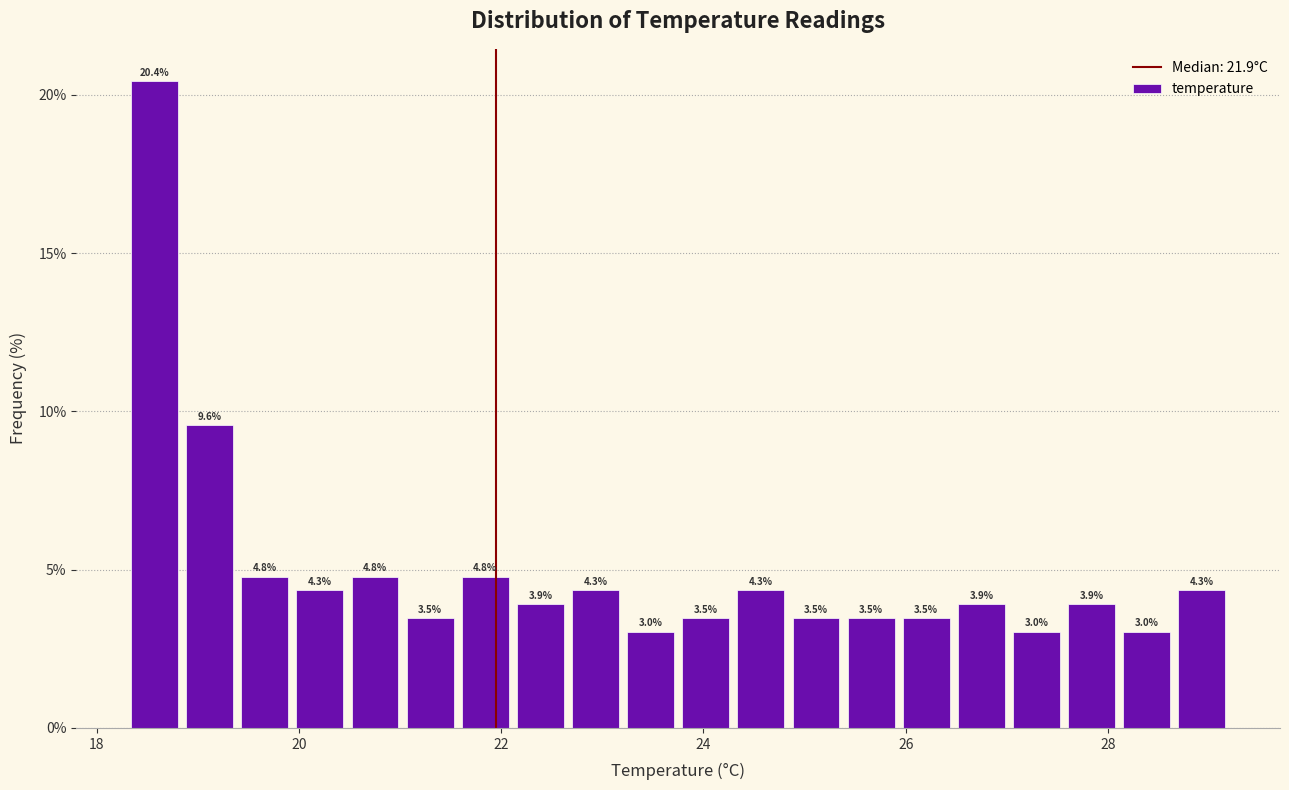

Read against the x-axis, roughly where is the centre of the tallest bar?

18.6